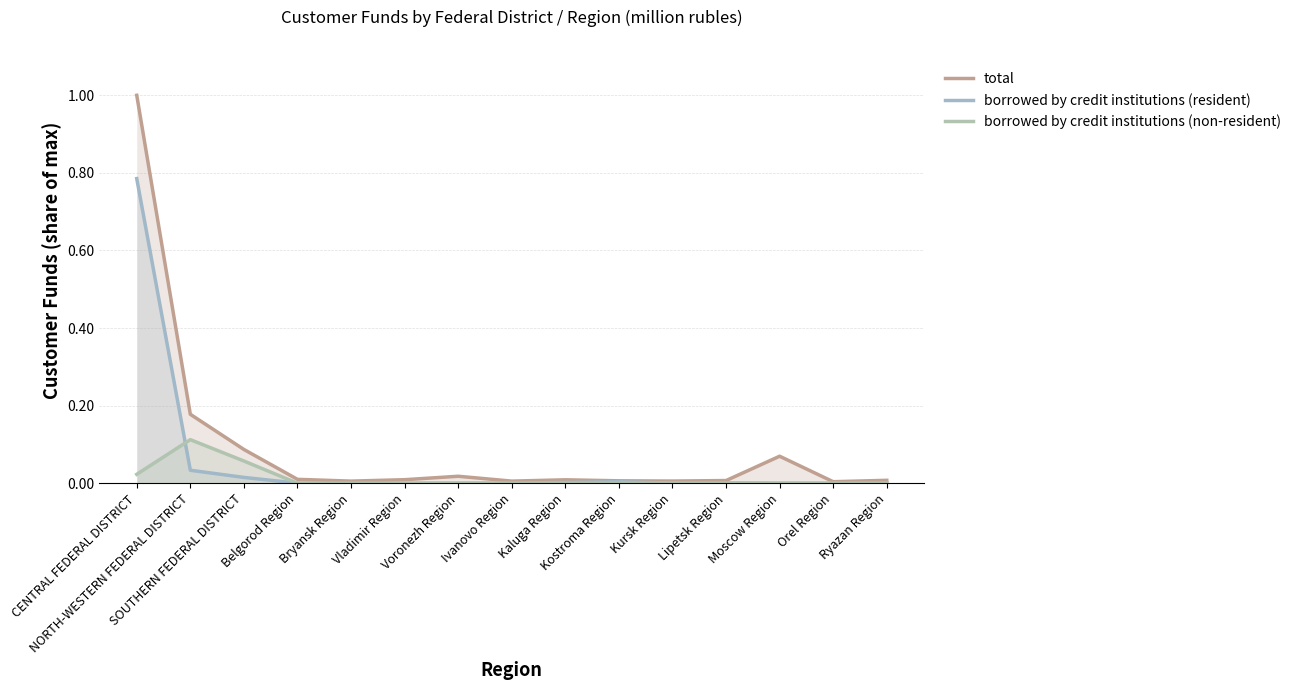

How many distinct data groups are displayed?

3